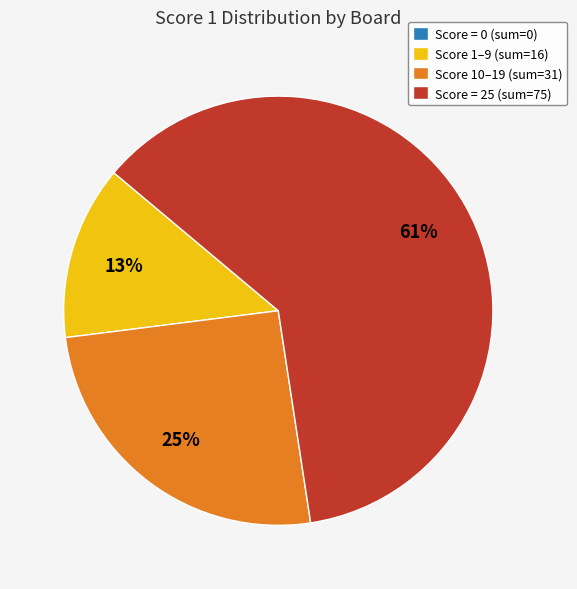

To the nearest percent, what is the difference between the Score 1–9 (sum=16) and Score = 25 (sum=75) slice percentages?

48%